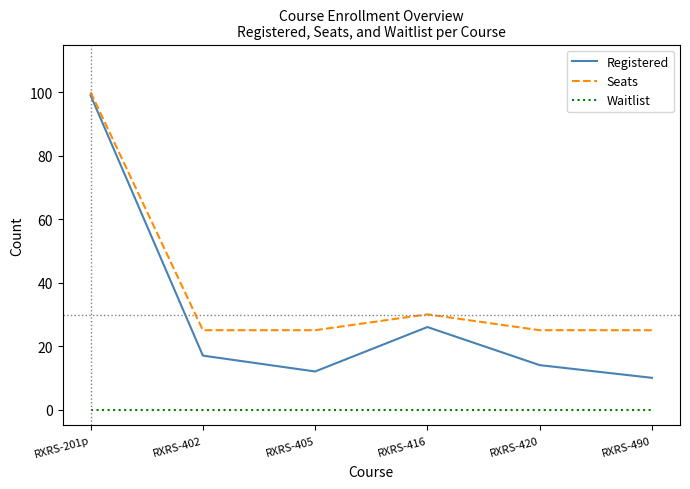

List the series in order of their overall mean, lowest first.

Waitlist, Registered, Seats